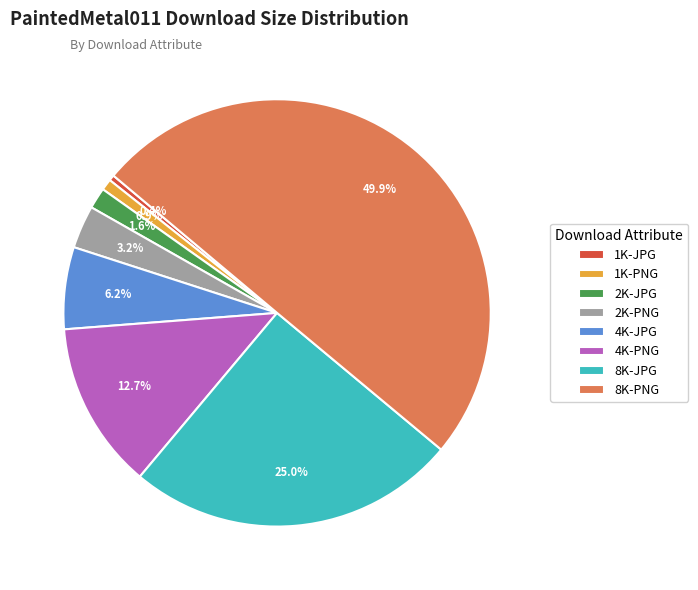

How many segments does this pie chart have?

8